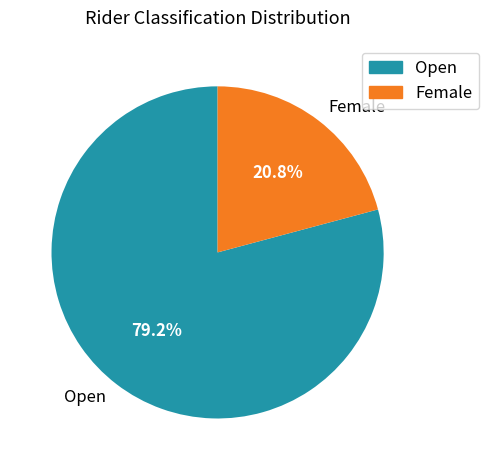

Between Open and Female, which is larger?

Open